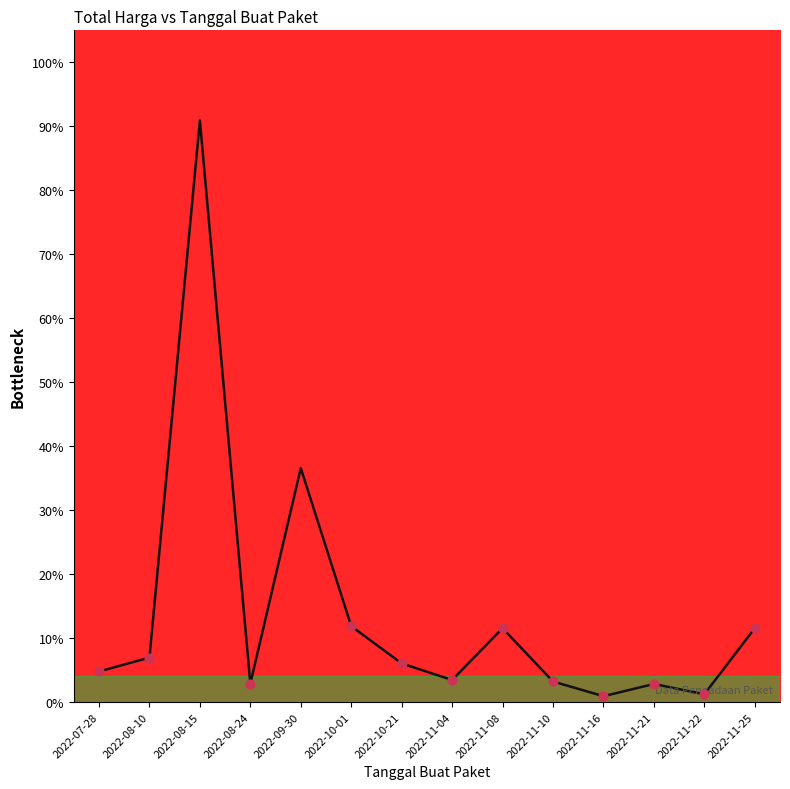

What is the change in value from 2022-11-10 to 2022-11-22?

-2.0